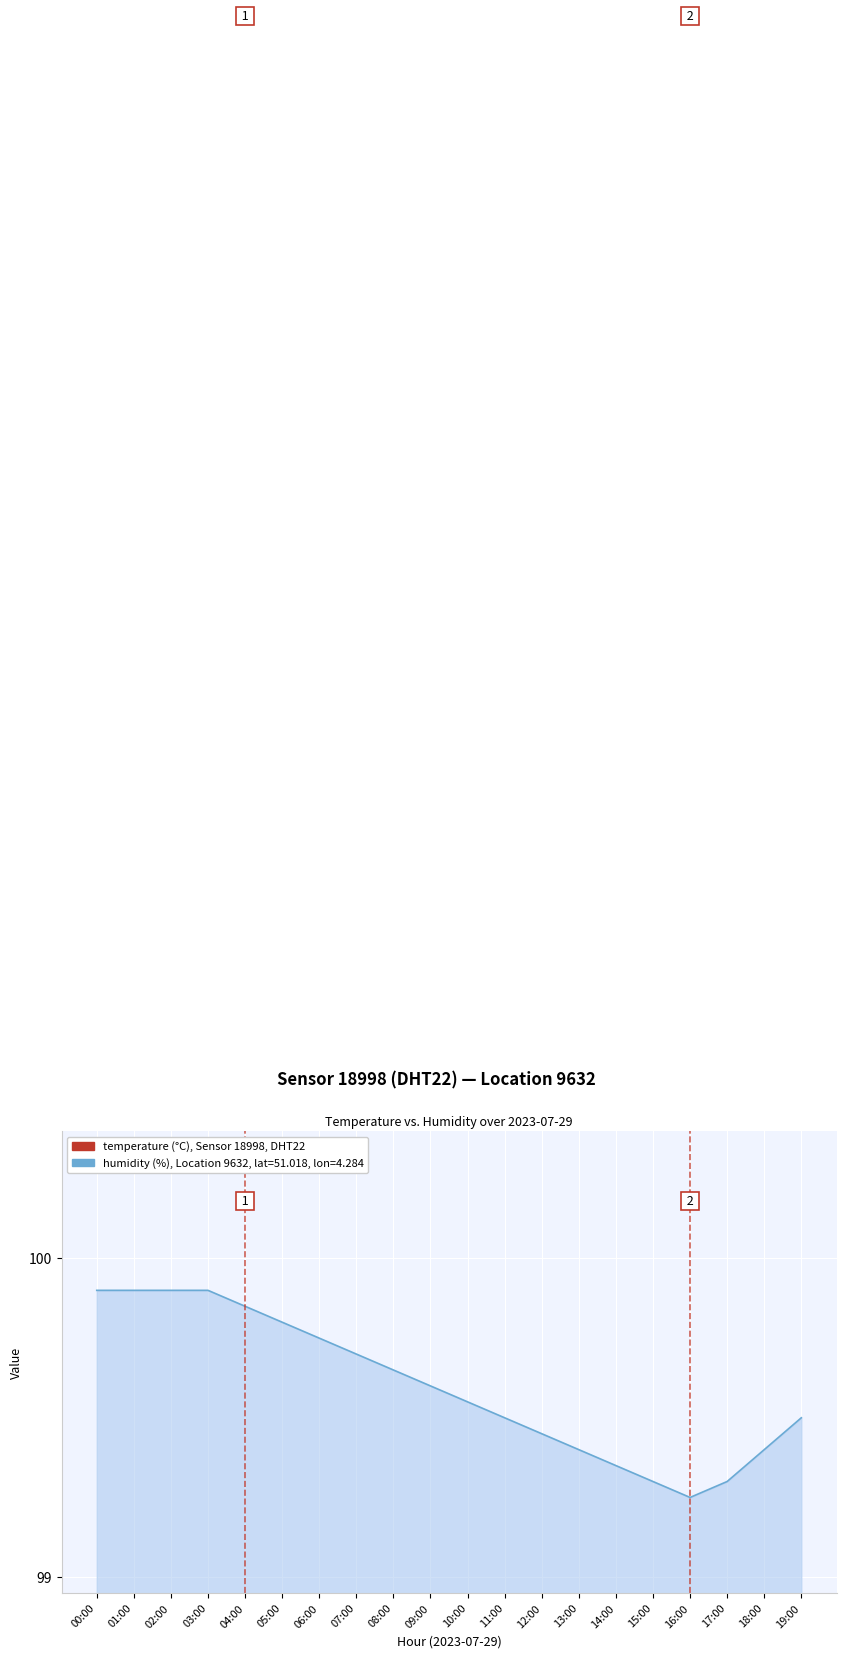

What is the label of the 7th point from the right?

13:00